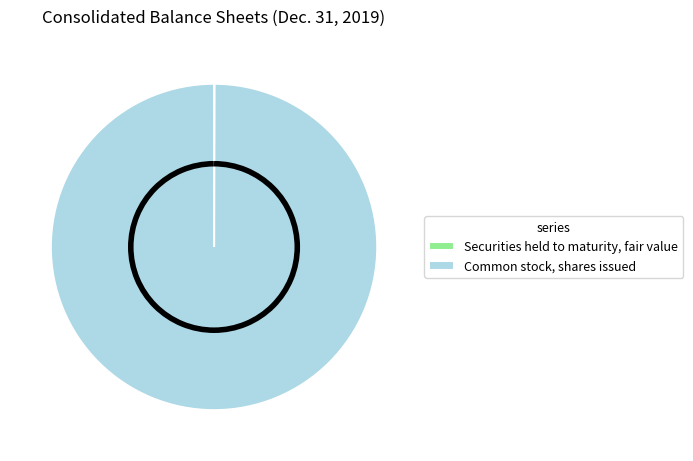

The Common stock, shares issued slice represents 90% of the pie. True or false?

False